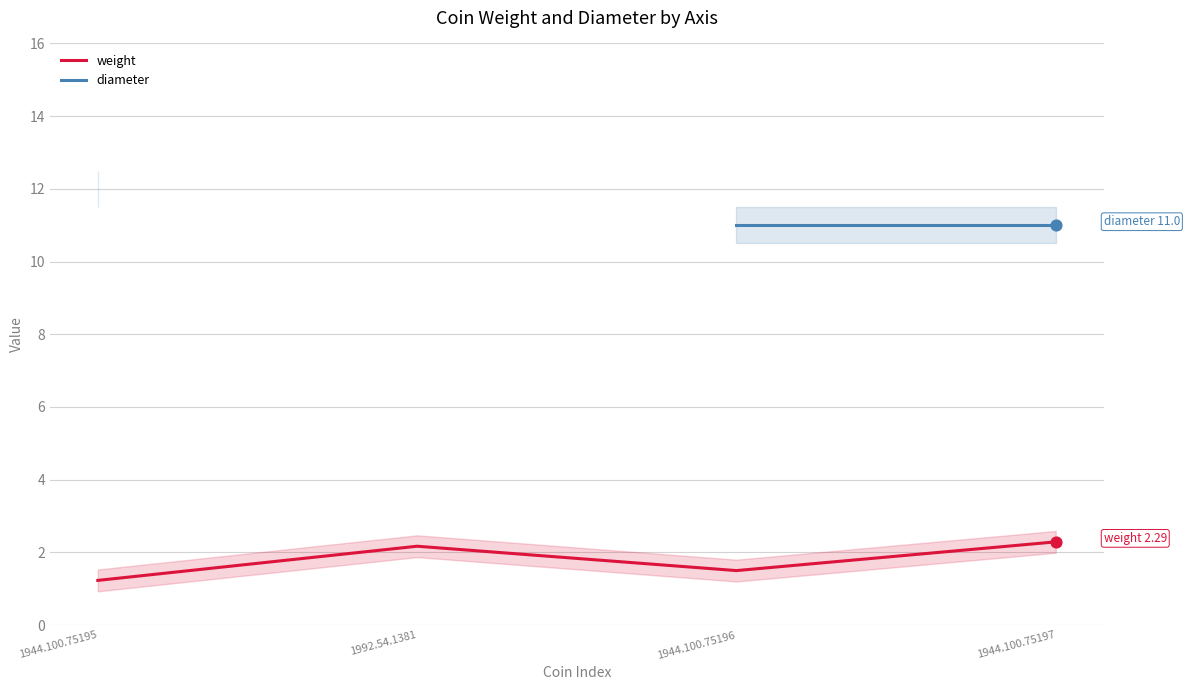

At which category is the sum across all series the highest?

1944.100.75197